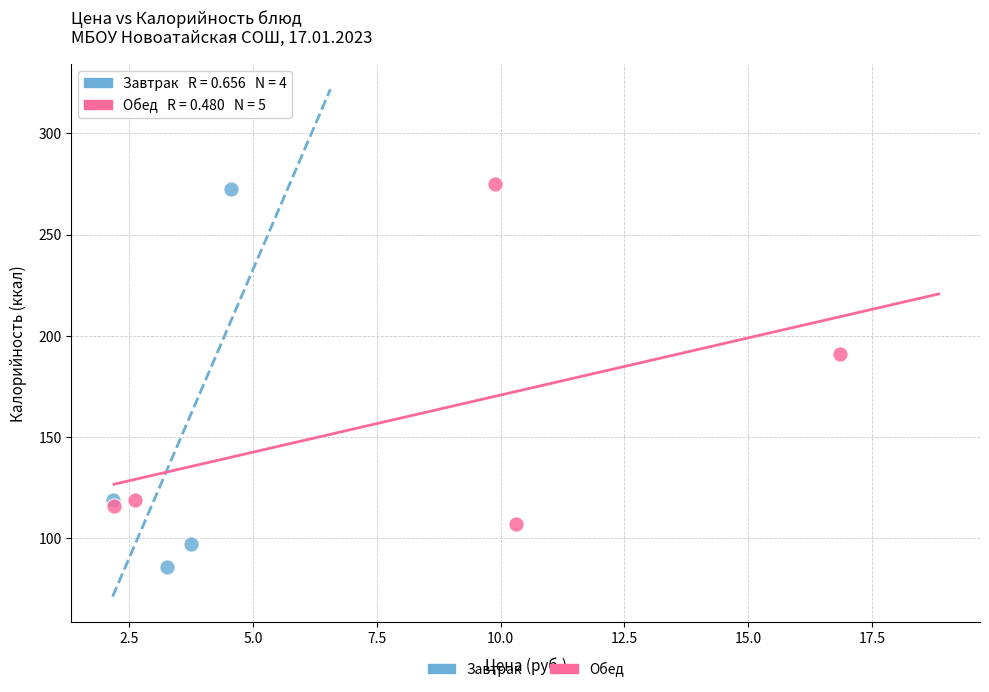

Which series reaches the minimum Y coordinate?

Завтрак